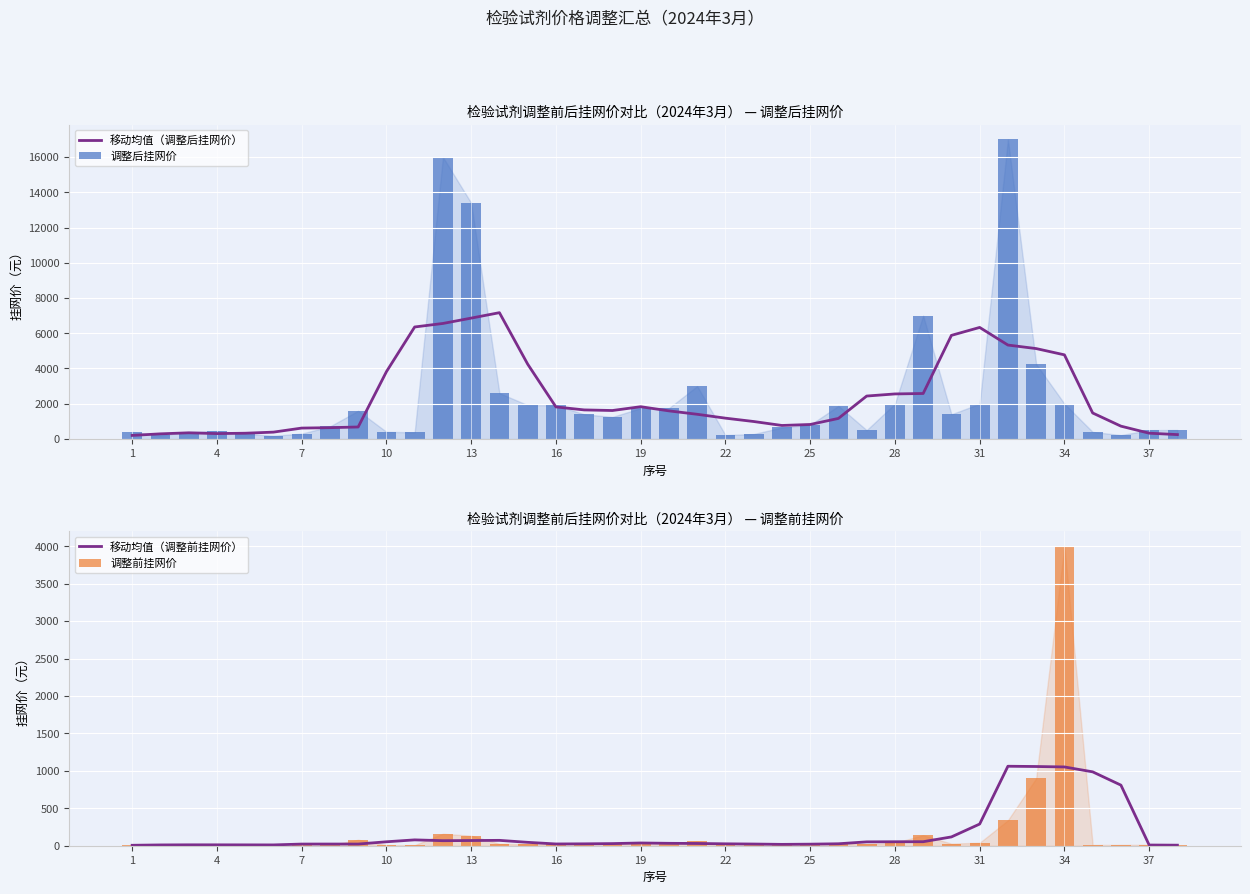

What is the maximum value for 移动均值（调整前挂网价）?

1061.6